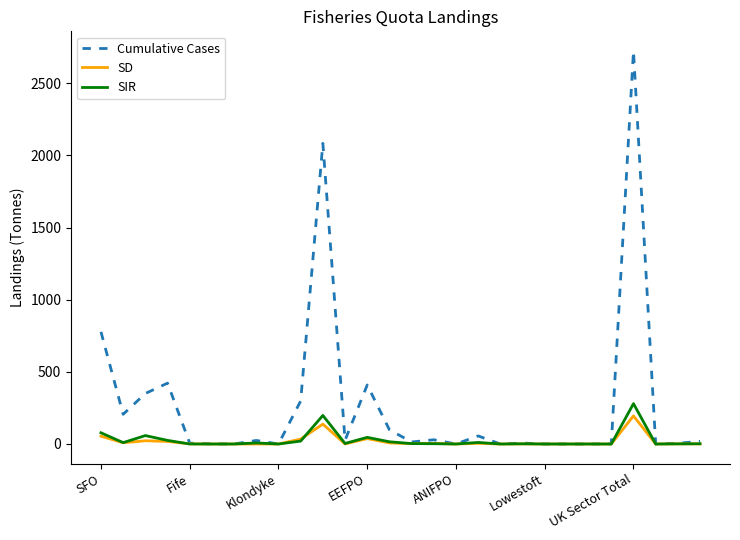

What is the greatest value displayed?

2723.3